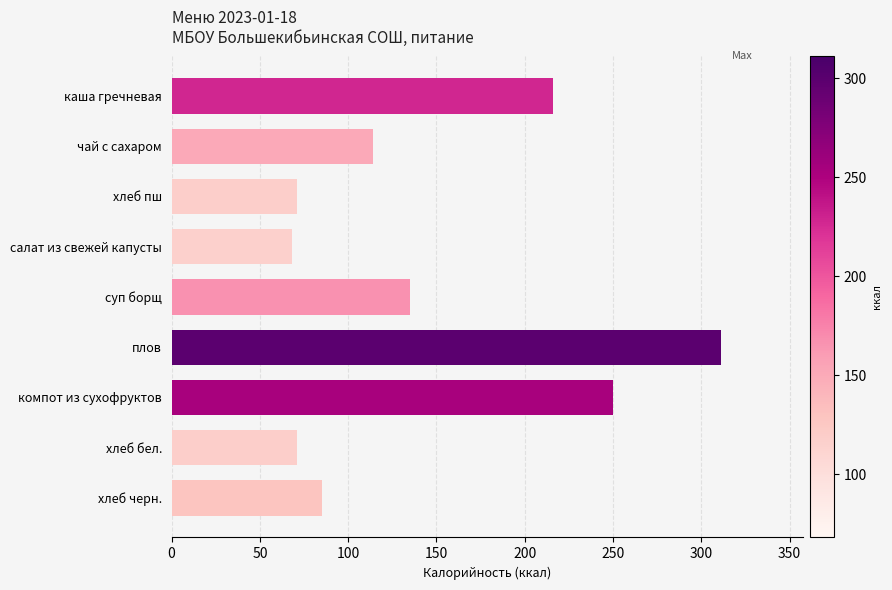

What is the value of the 5th bar from the top?

135